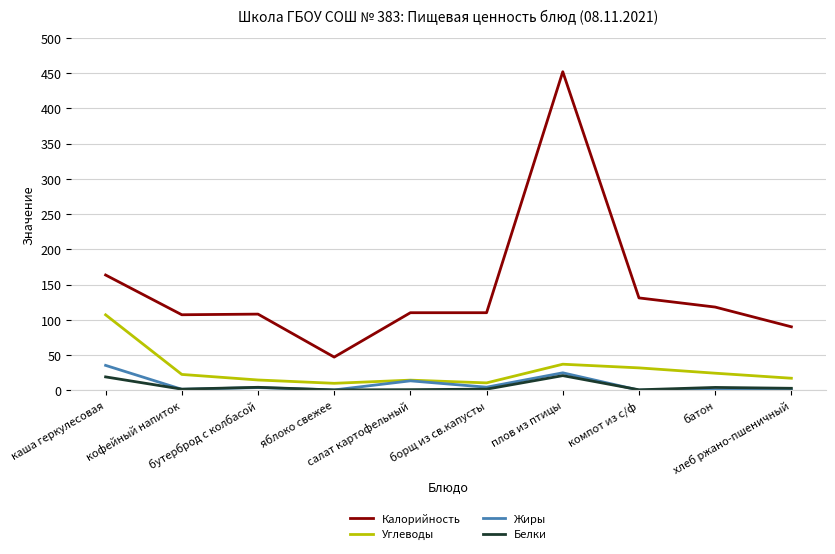

How many lines are shown in the chart?

4